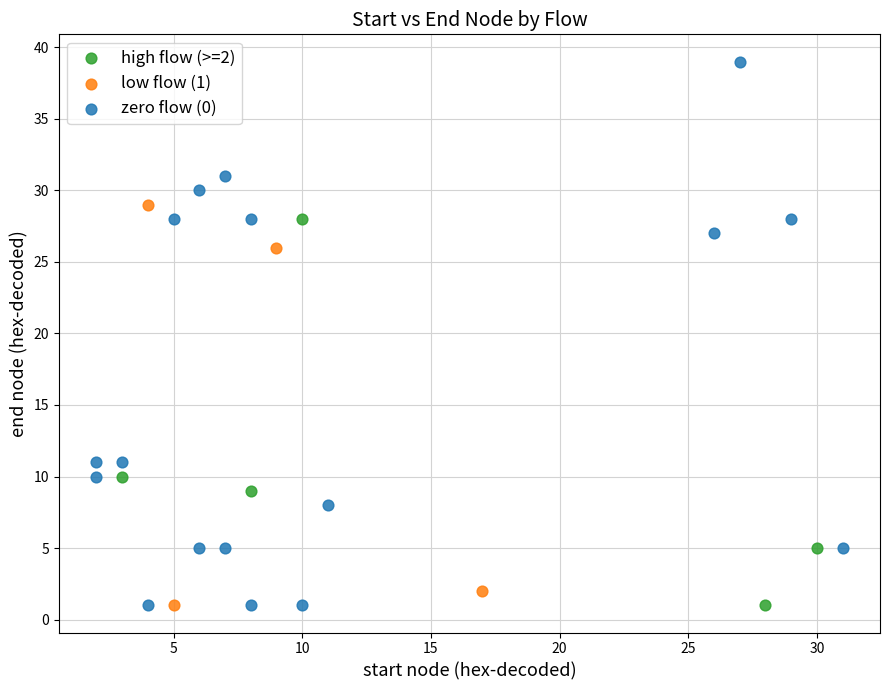

Which series has the widest spread of Y values?

zero flow (0)